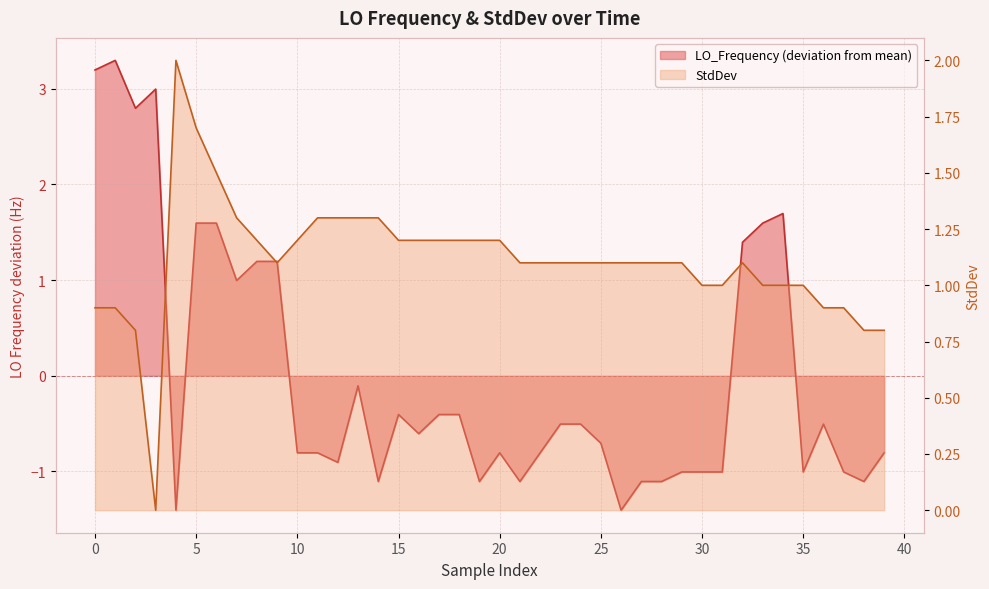

True or false: LO_Frequency and StdDev cross at least once.

True